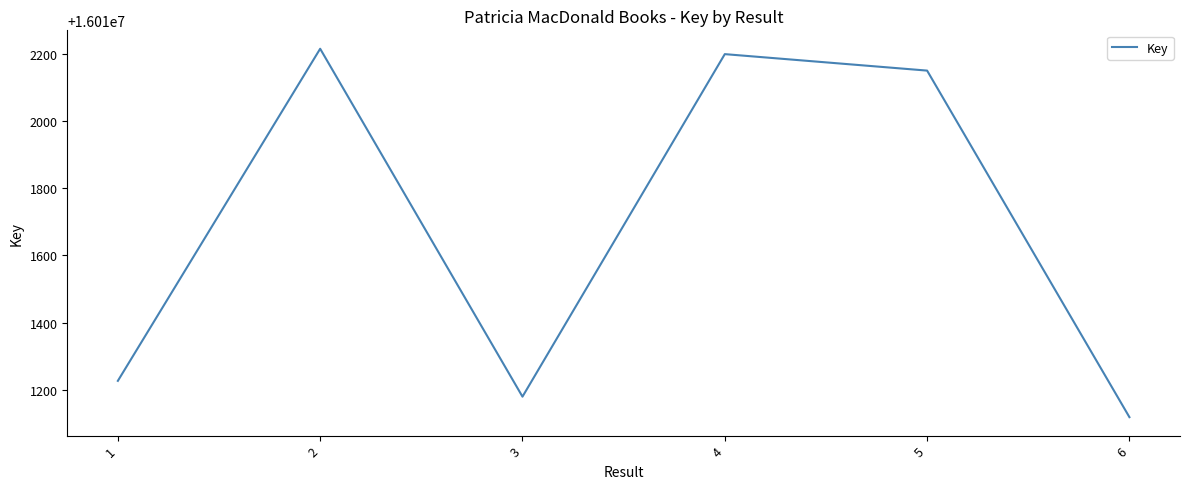

List the labels in order of value, largest first.

2, 4, 5, 1, 3, 6